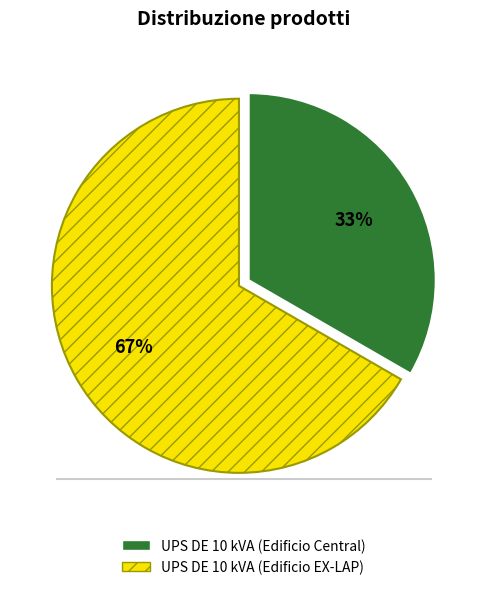

Do UPS DE 10 kVA (Edificio EX-LAP) and UPS DE 10 kVA (Edificio Central) together represent more than half of the pie?

Yes